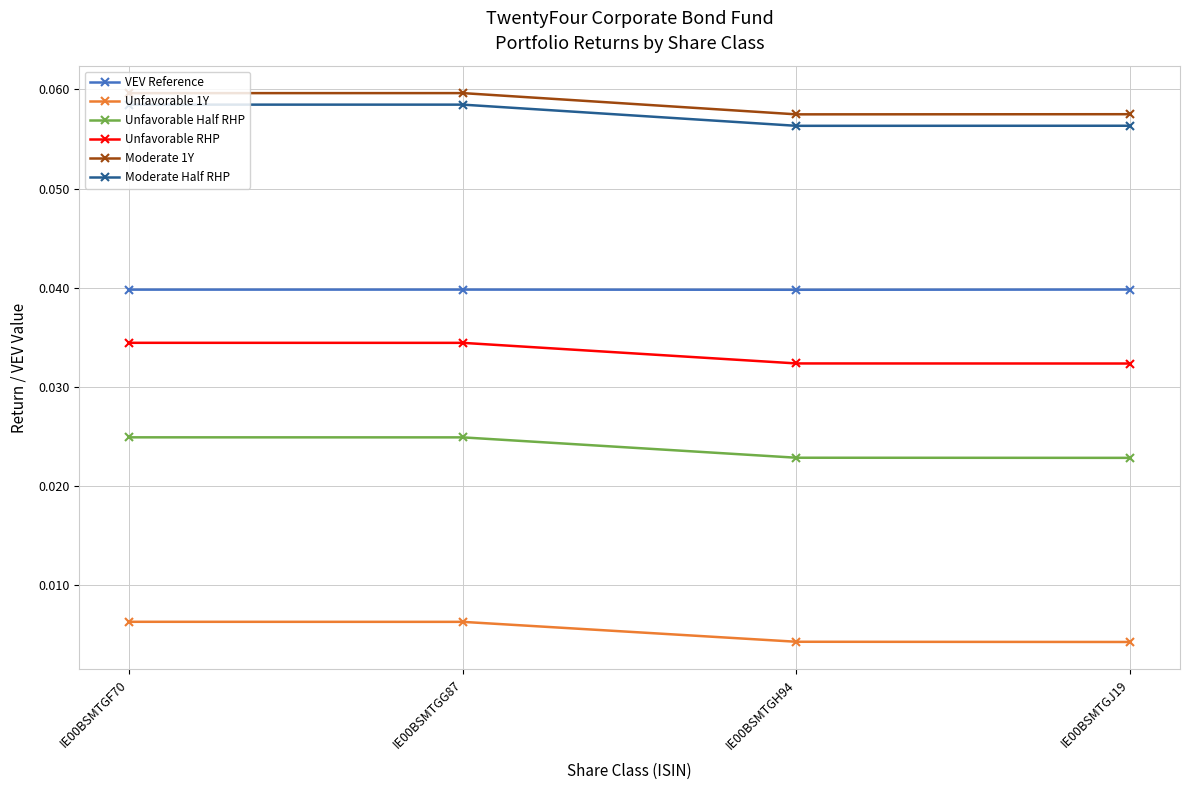

At how many categories does at least one series exceed 0?

4